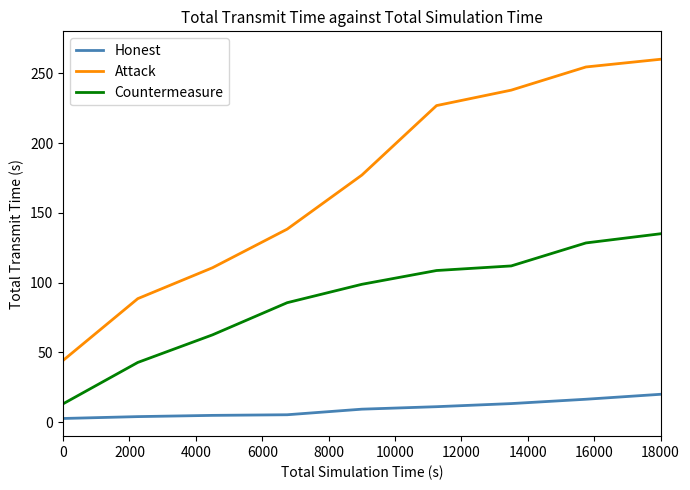

What is the lowest value of the Attack series?

44.3